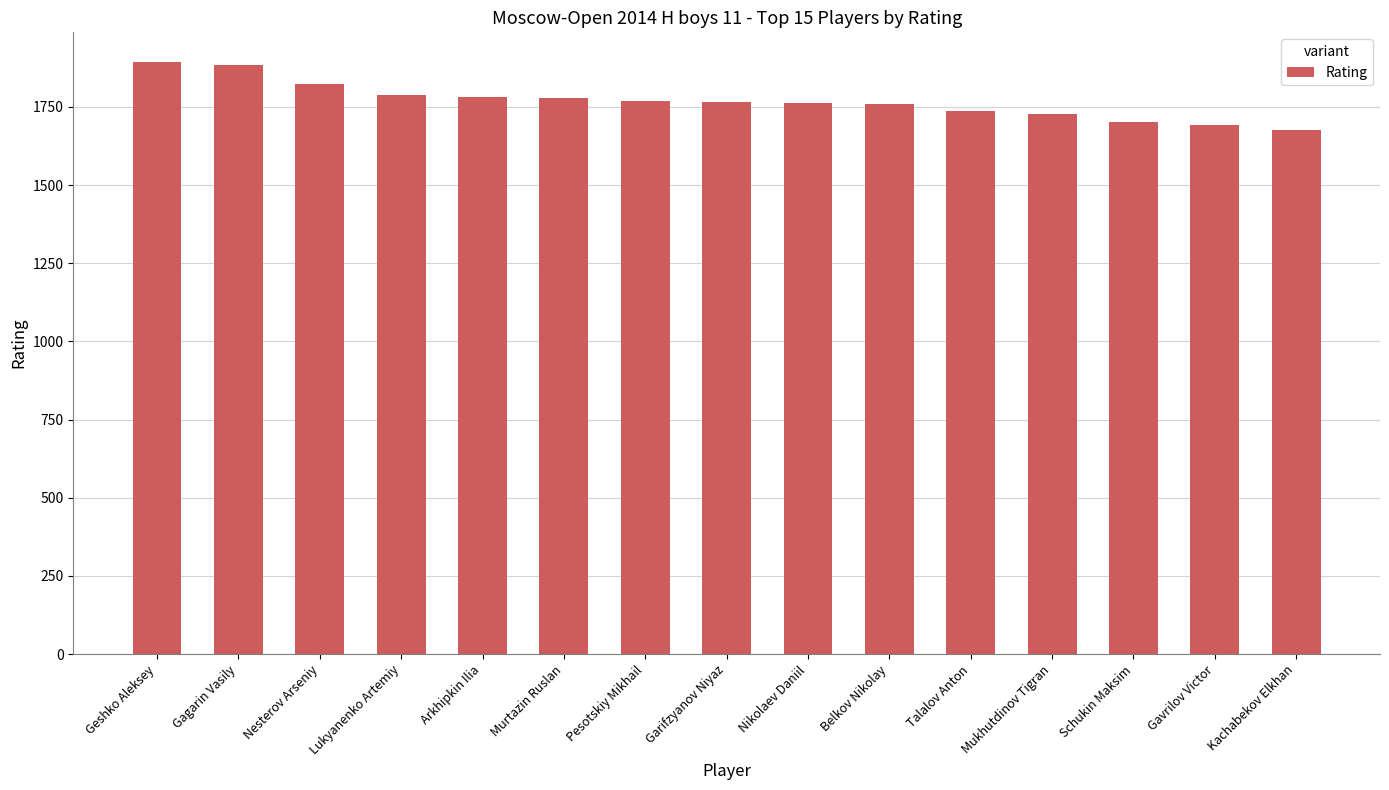

What is the difference between the maximum and second lowest values?

203